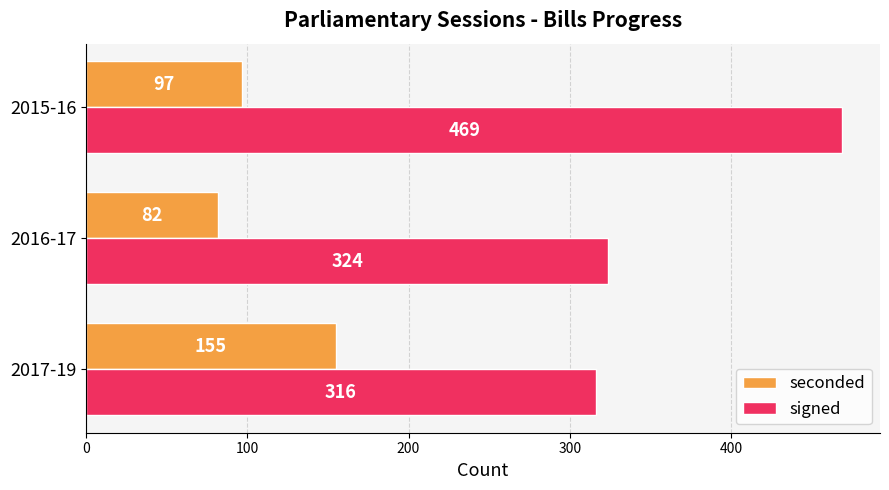

What is the difference between the maximum and minimum values in the seconded series?

73